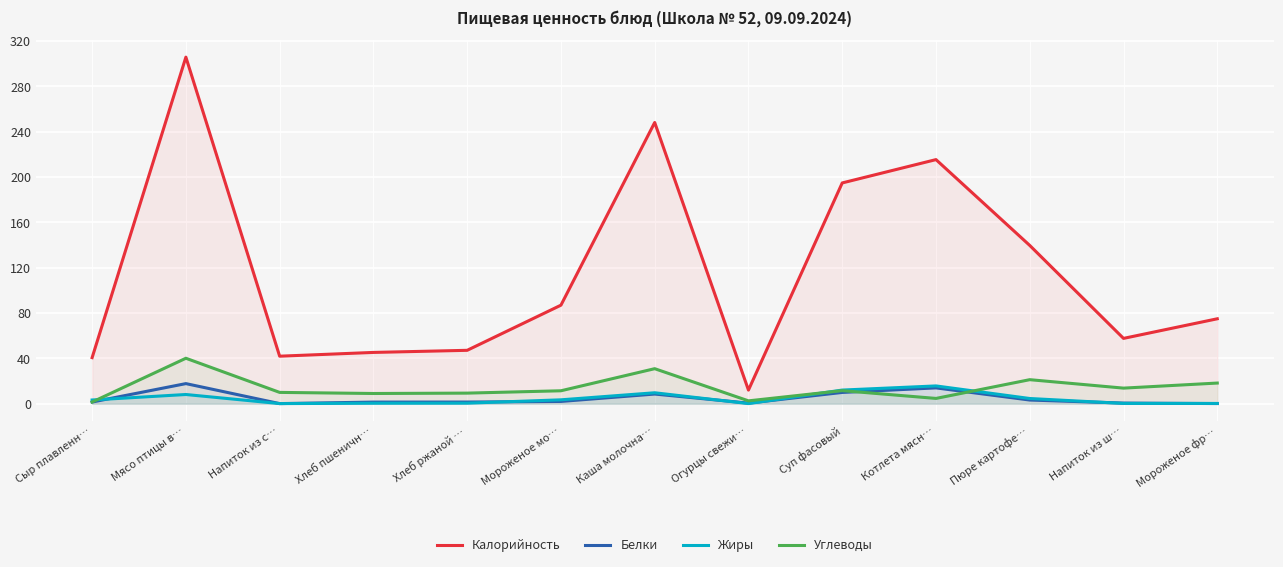

The value of Белки at Хлеб ржаной … is 1.4. True or false?

True